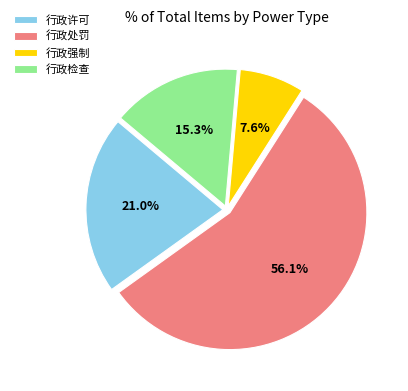

To the nearest percent, what is the difference between the 行政强制 and 行政许可 slice percentages?

13%